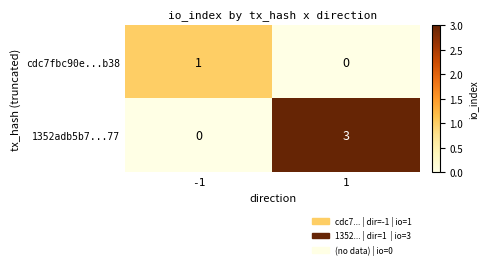

At which category is the sum across all series the highest?

1